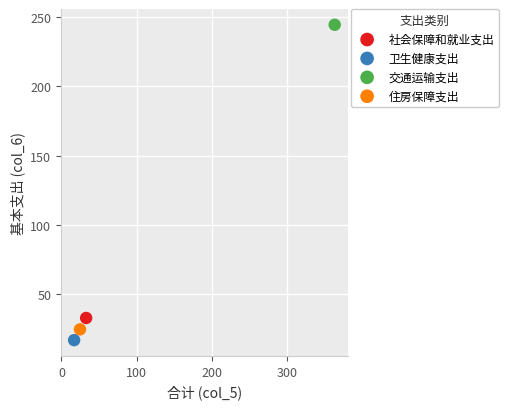

Which series reaches the minimum Y coordinate?

卫生健康支出